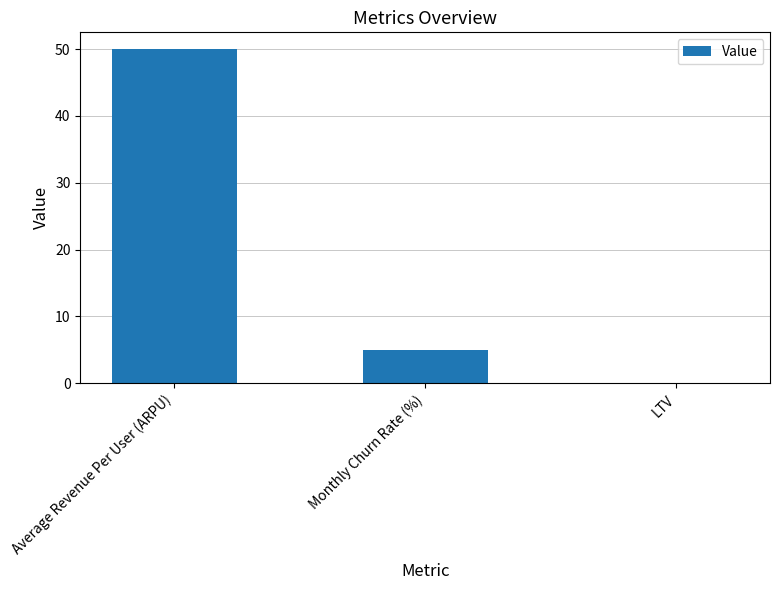

What is the maximum value shown in the chart?

50